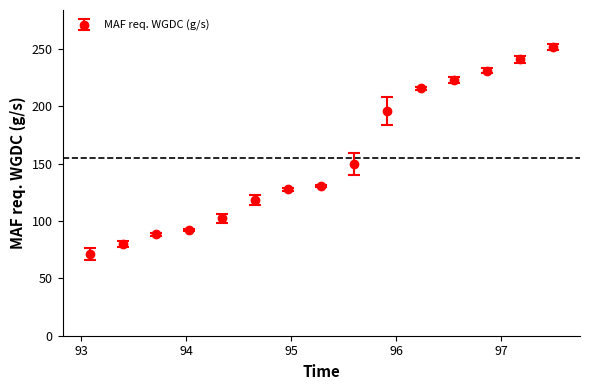

What is the difference between the second highest and minimum values?

169.6